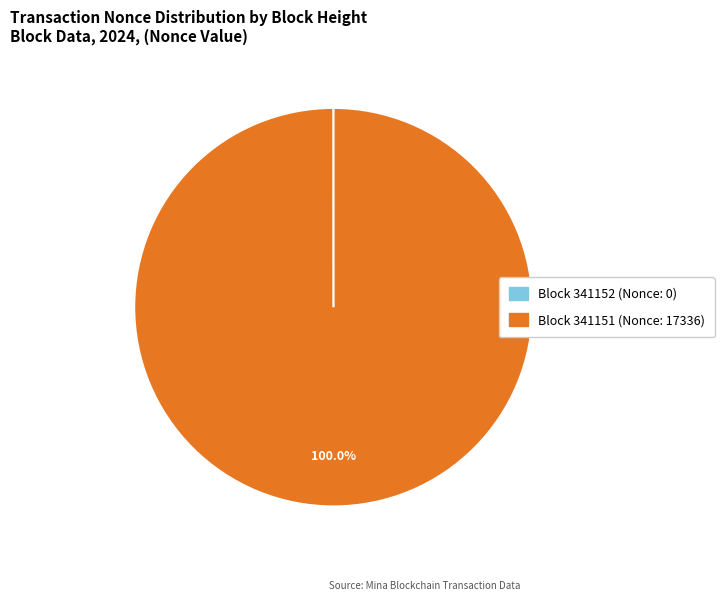

Is there a majority slice in this chart?

Yes